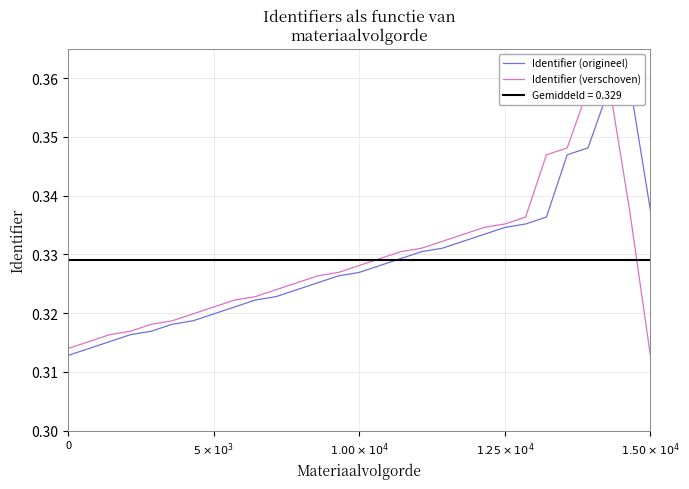

Is the value of Identifier (origineel) at 19 greater than the value of Identifier (verschoven) at 24?

No